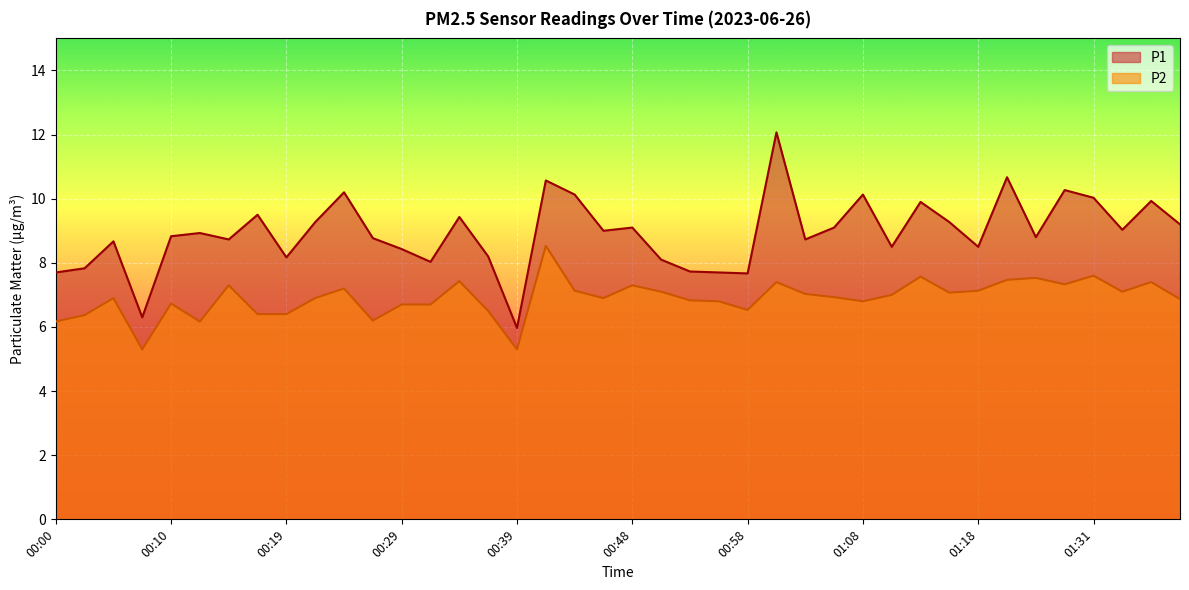

What is the average value of the P1 series?

8.9